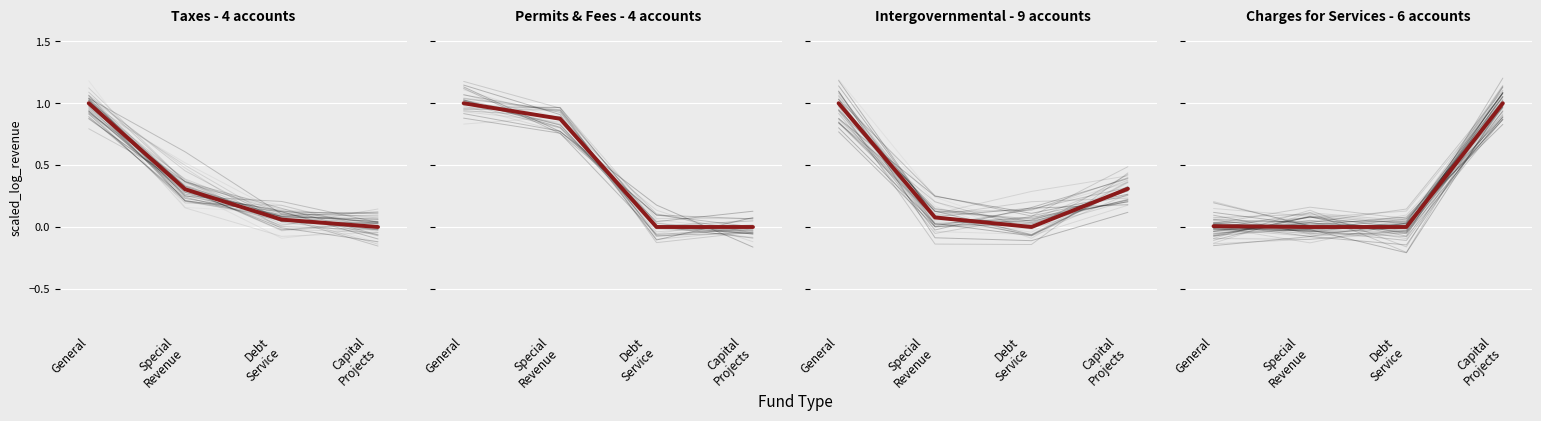

List the labels in order of value, largest first.

Capital
Projects, General, Special
Revenue, Debt
Service